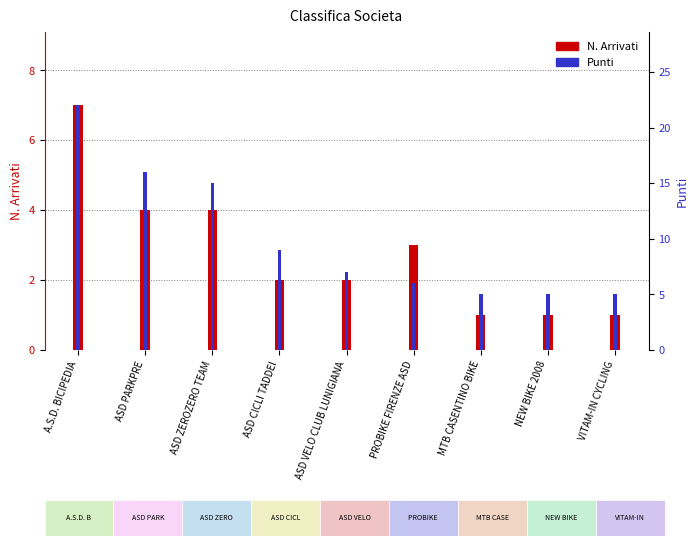

What is the difference between the second highest and second lowest values in the N. Arrivati series?

3